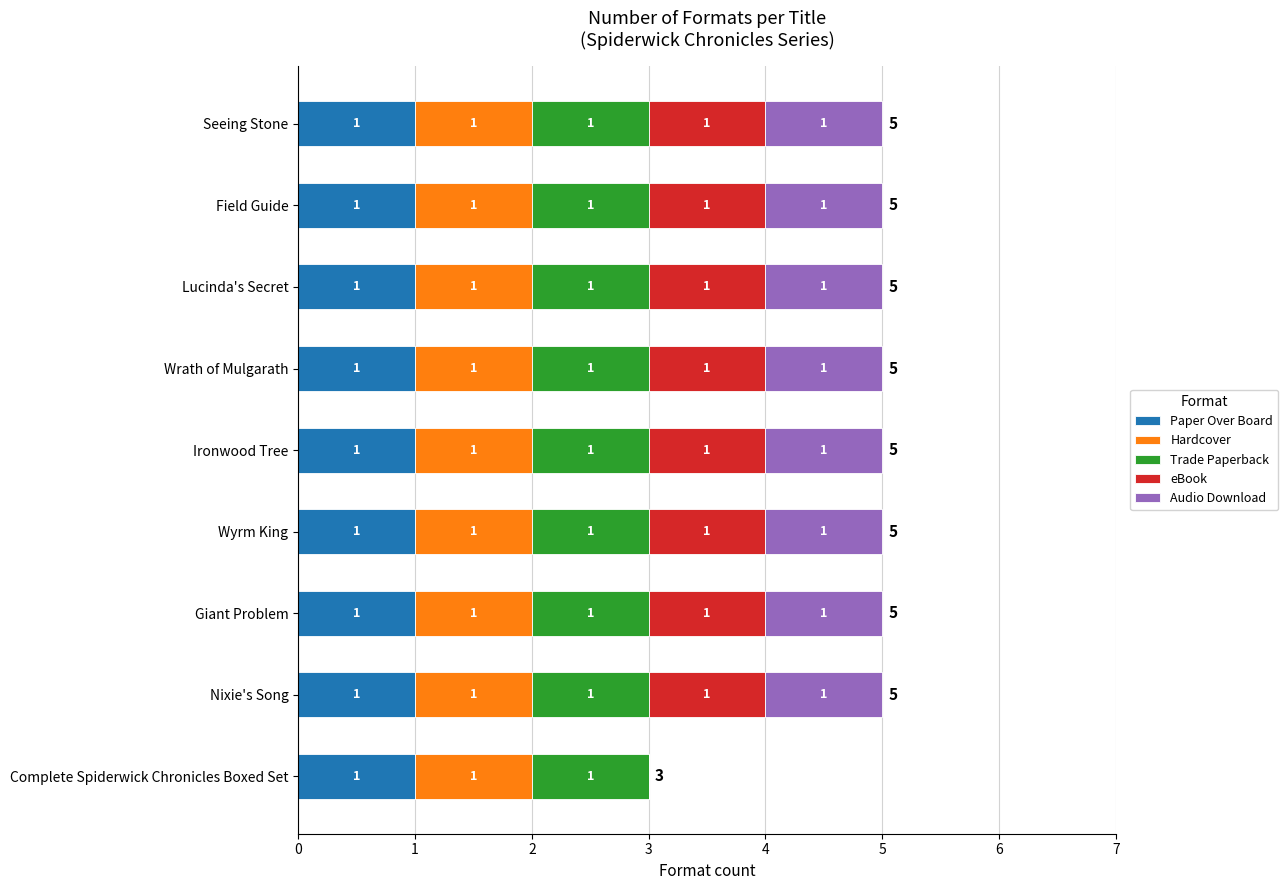

What is the total value across all series at Lucinda's Secret?

5